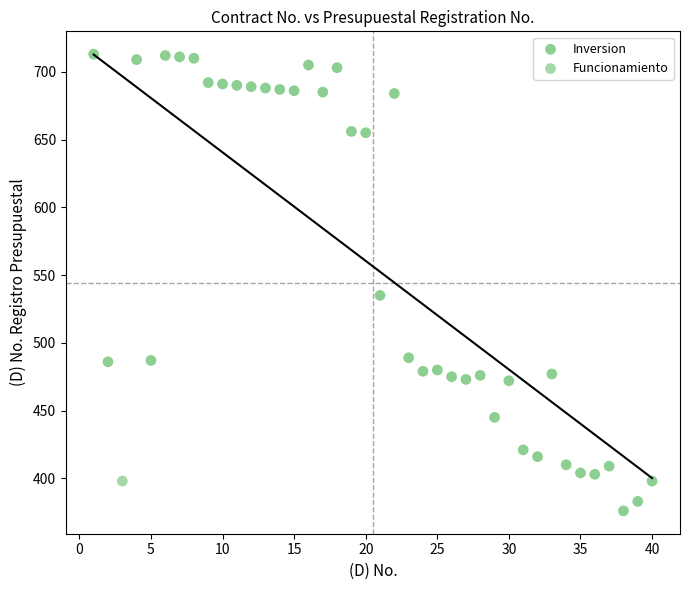

What are all the series names shown in the legend?

Inversion, Funcionamiento